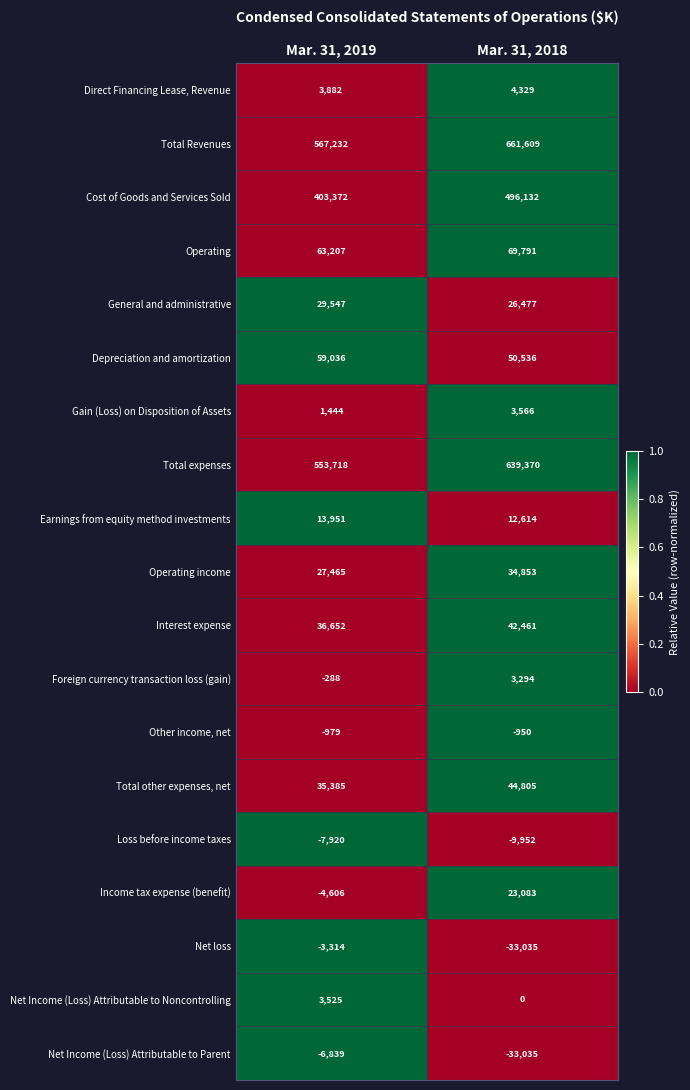

At how many categories does at least one series exceed 0?

2